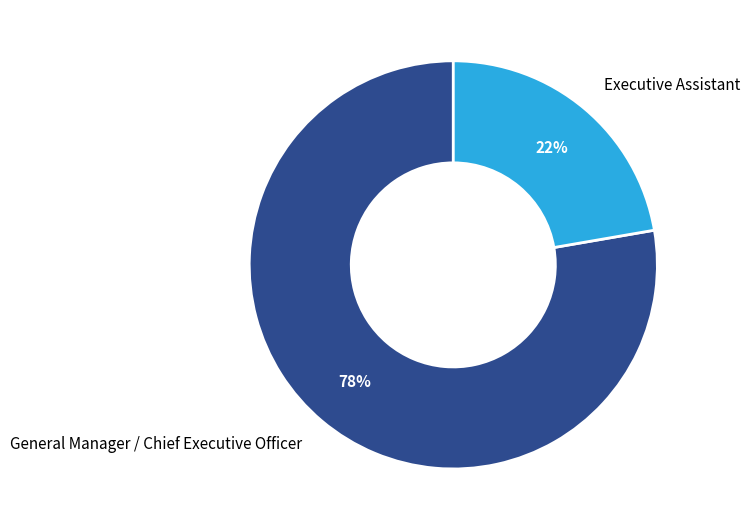

How many segments does this pie chart have?

2